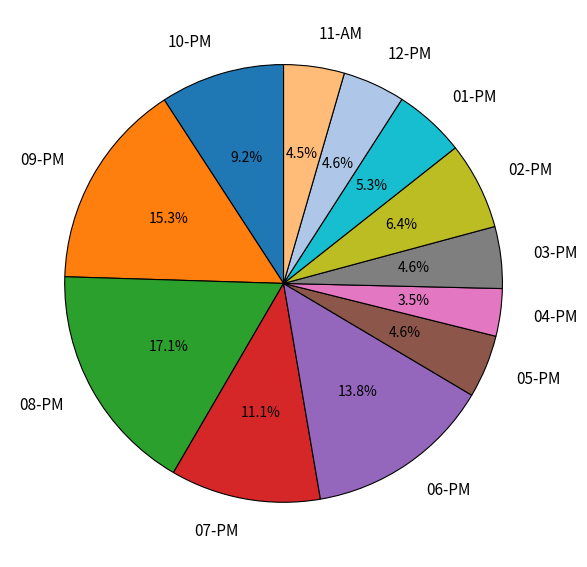

Combined, what portion of the pie is 12-PM and 04-PM?

8.1%